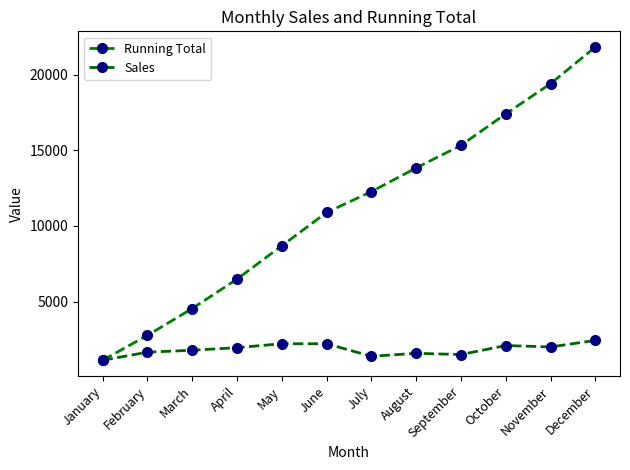

Rank the series by their maximum value, from lowest to highest.

Sales, Running Total